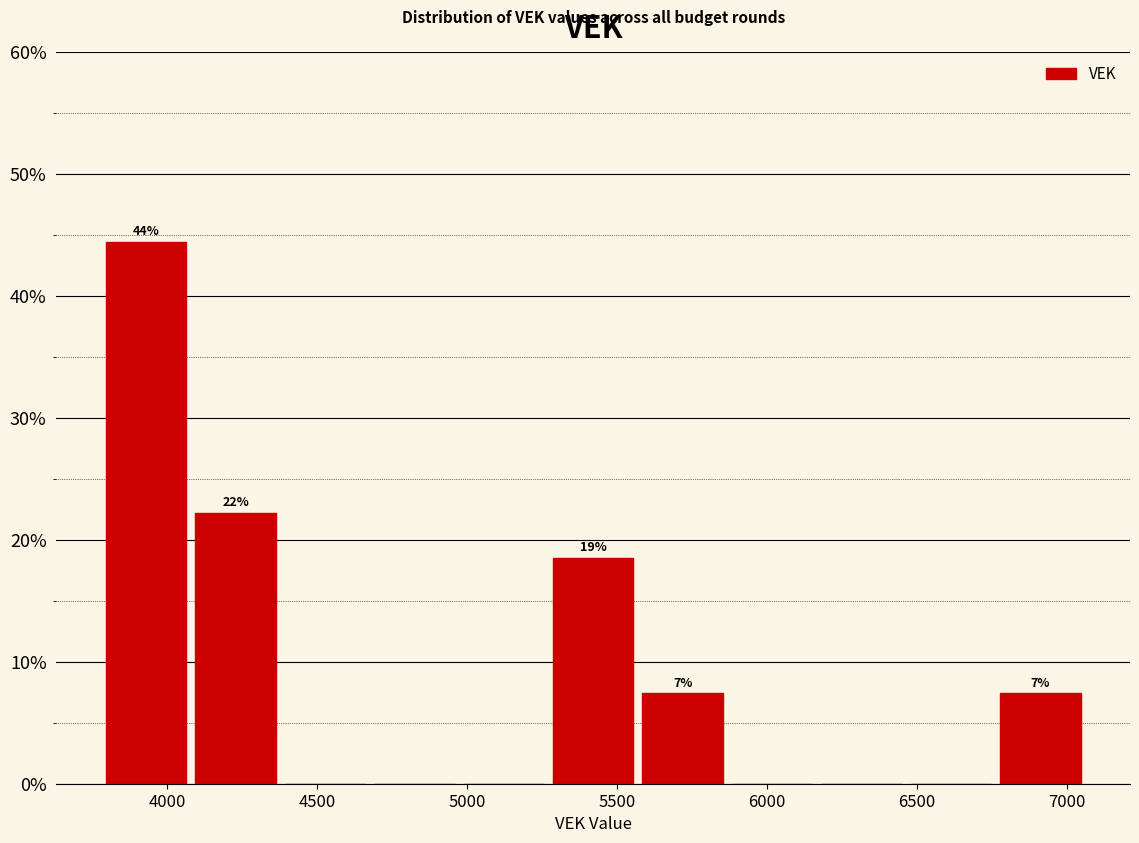

Which range on the x-axis has the tallest bar?

3800 to 4100